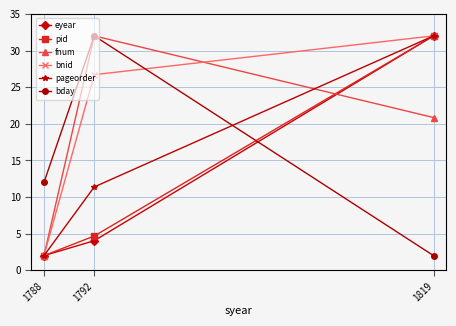

What is the total value across all series at 1792?

110.8